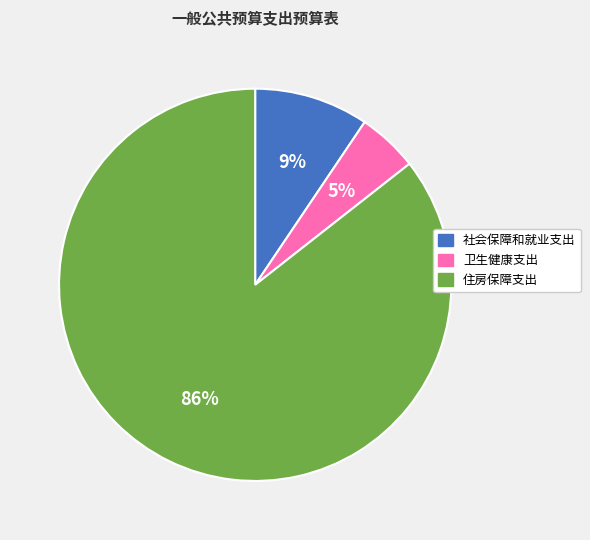

Do 住房保障支出 and 社会保障和就业支出 together represent more than half of the pie?

Yes